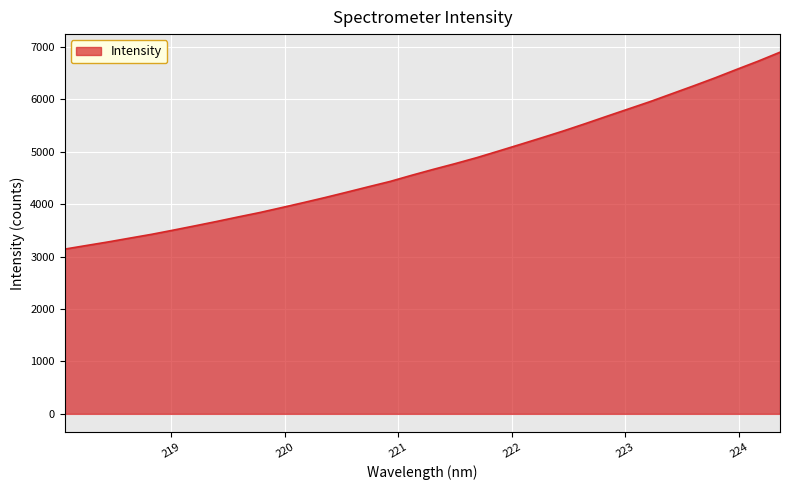

What is the smallest value displayed?

3141.0